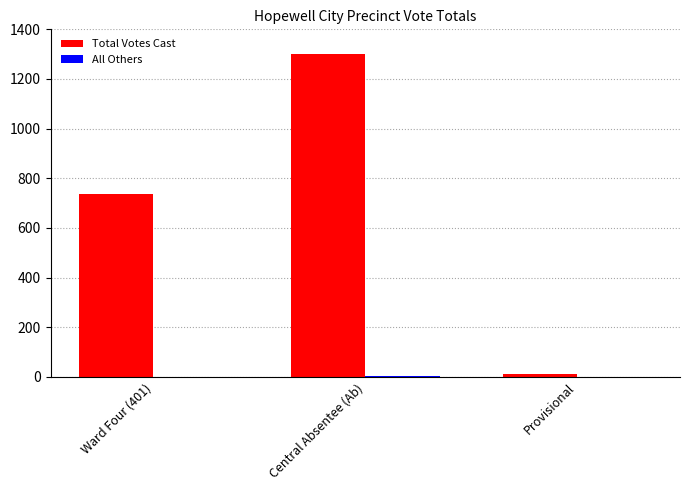

Which series has the largest total across all categories?

Total Votes Cast